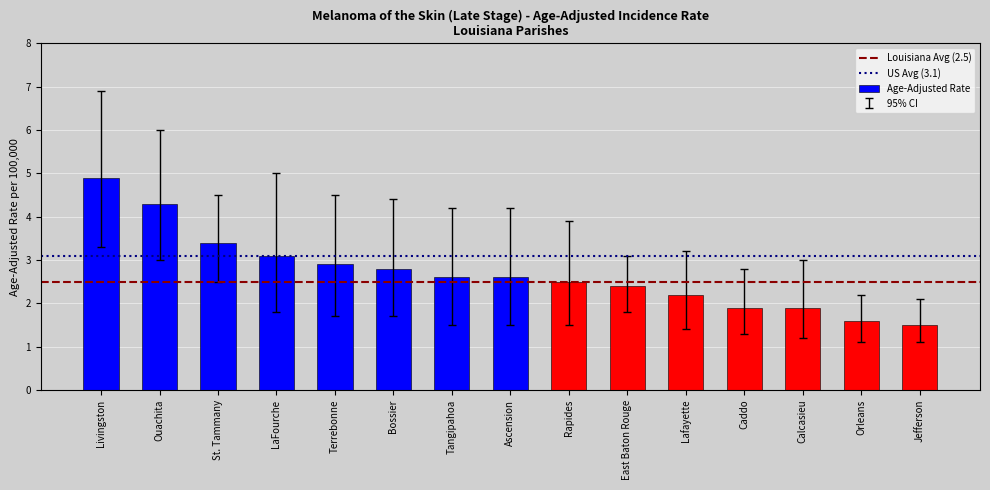

What is the minimum value shown in the chart?

1.5